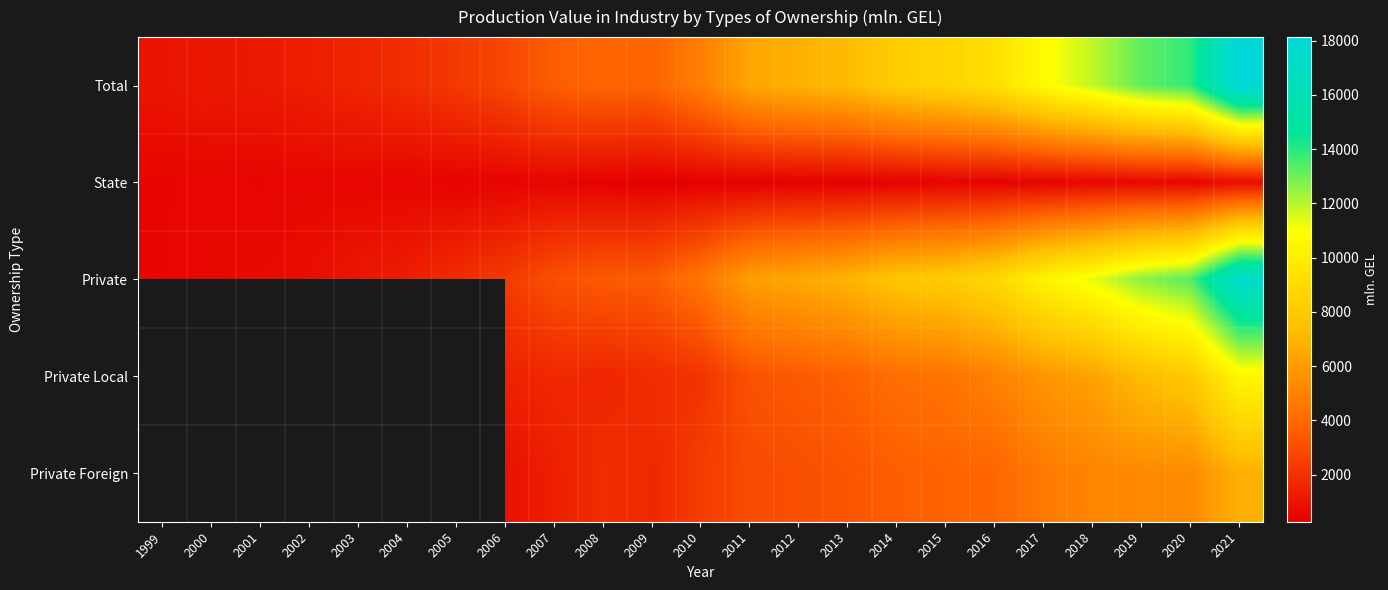

Is the value of Private Local at 2015 greater than the value of Private Foreign at 2003?

No